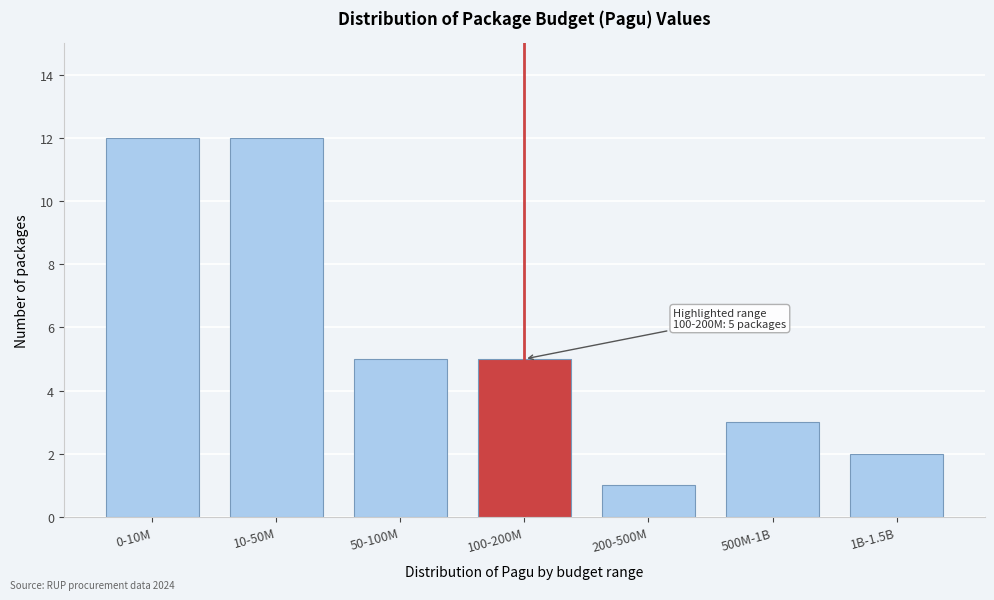

Reading left to right, list all the values displayed in this chart.

0-10M=12	10-50M=12	50-100M=5	100-200M=5	200-500M=1	500M-1B=3	1B-1.5B=2